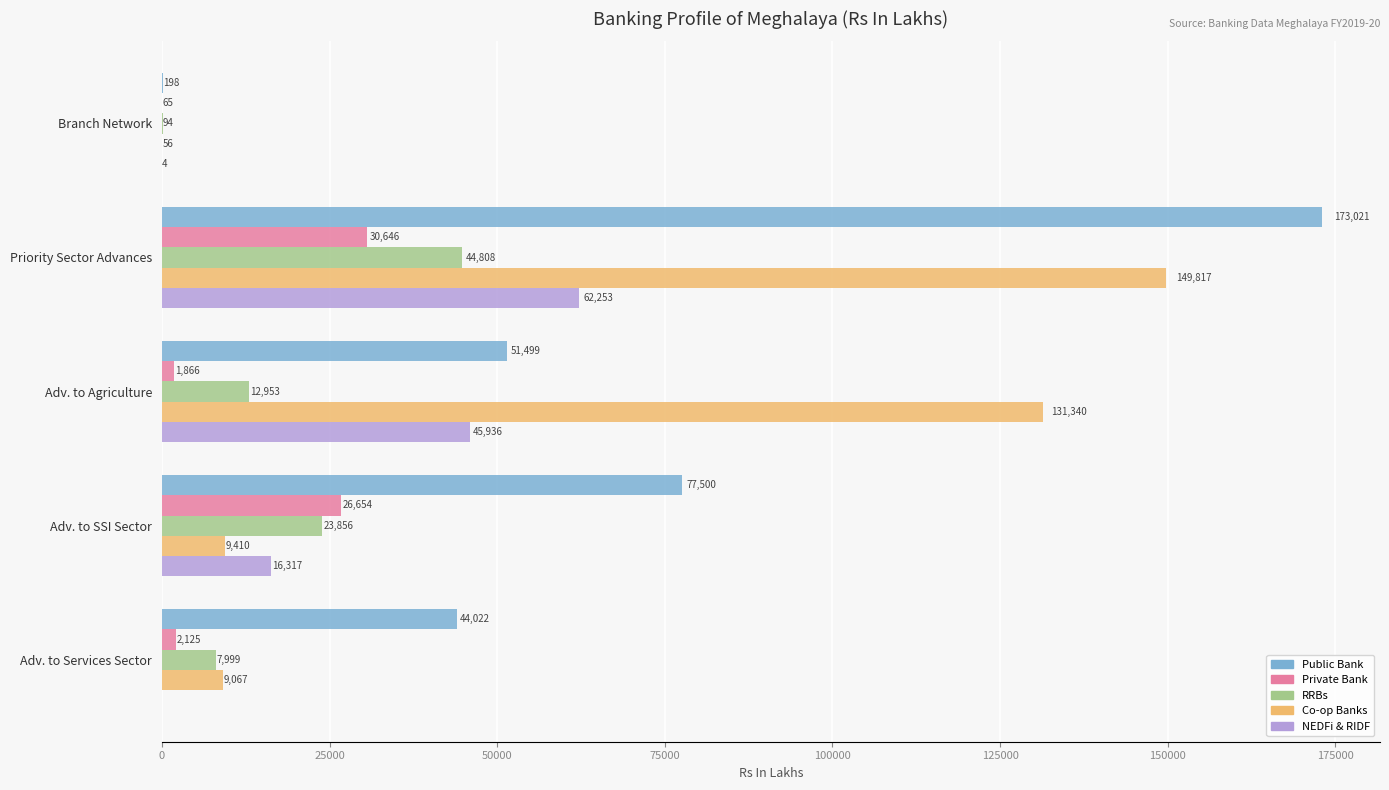

Which series has the largest total across all categories?

Public Bank